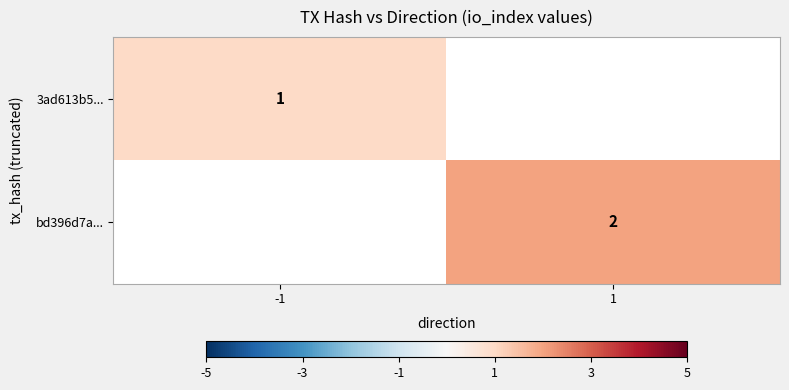

At how many categories does at least one series exceed 1?

1